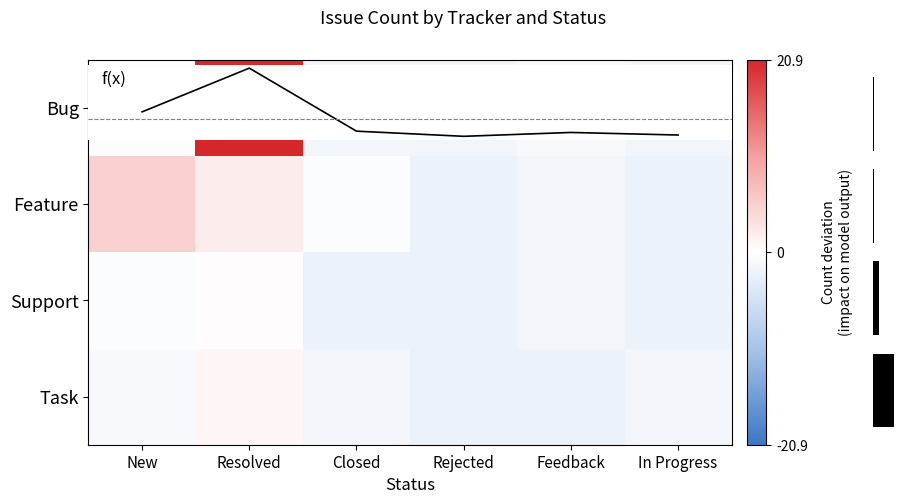

What is the difference between the highest and lowest values at Rejected?

6.5